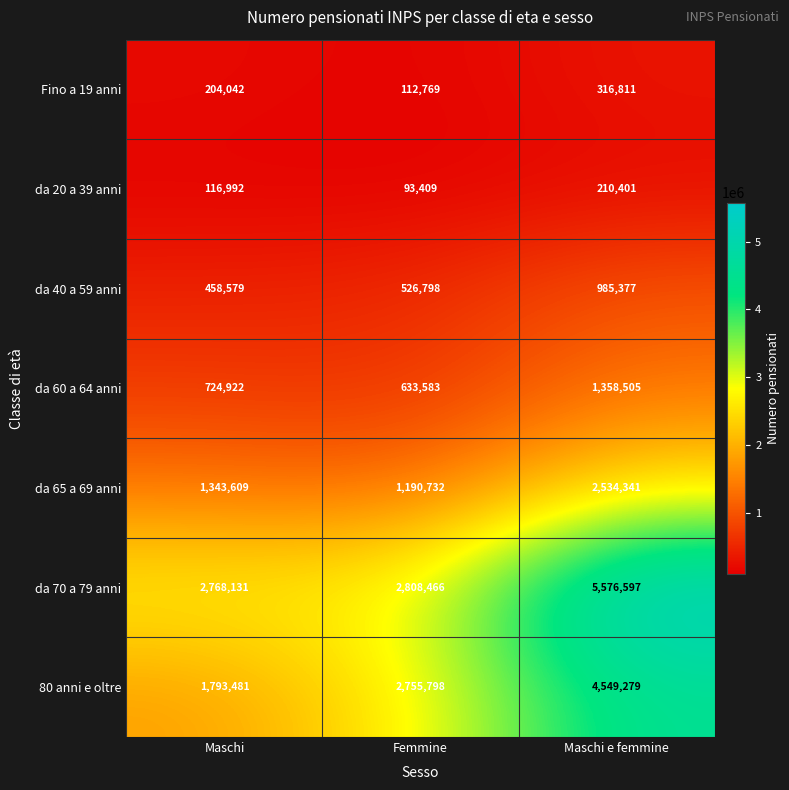

What value does the 80 anni e oltre series have at Maschi e femmine?

4549279